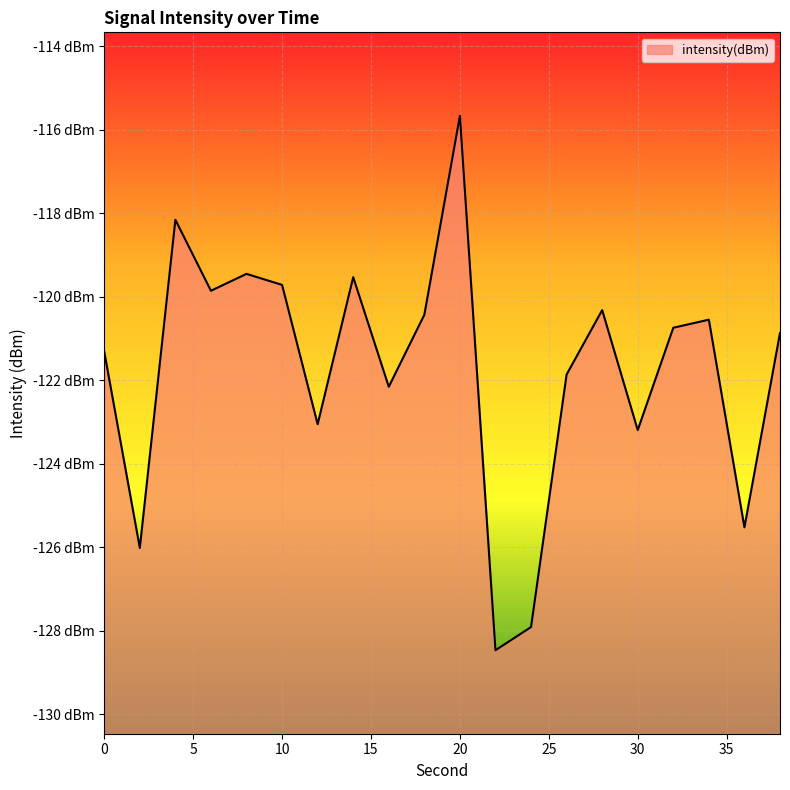

What is the change in value from 28 to 32?

-0.4